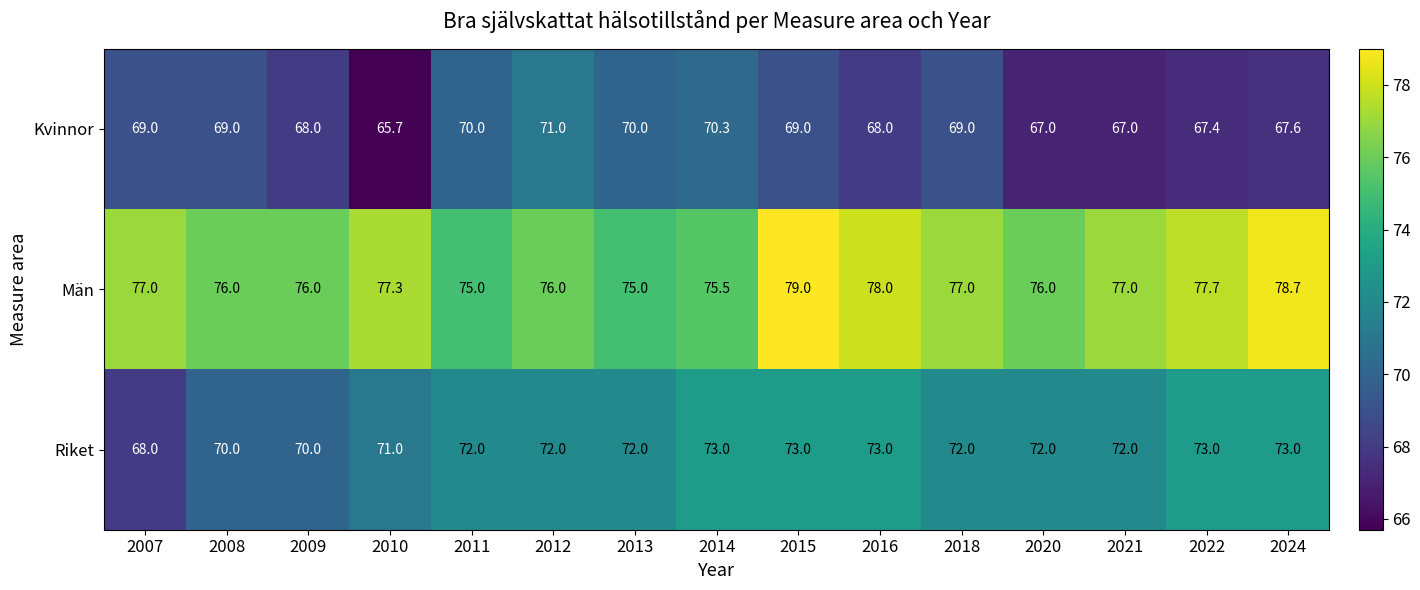

Between 2011 and 2014, which series saw the biggest shift?

Riket